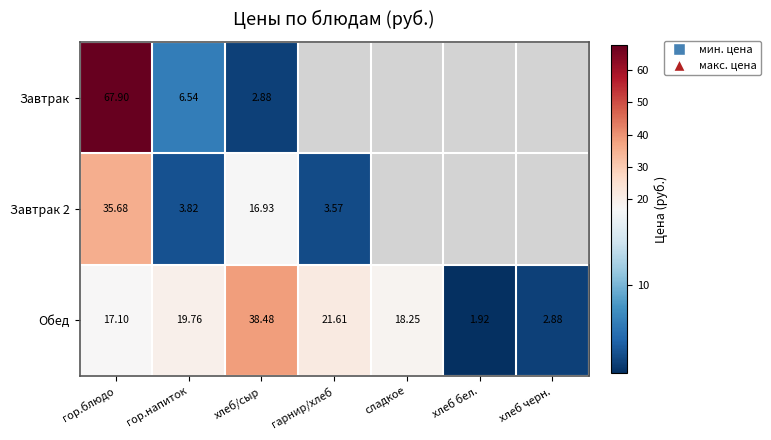

At which label does Обед first exceed 18?

гор.напиток